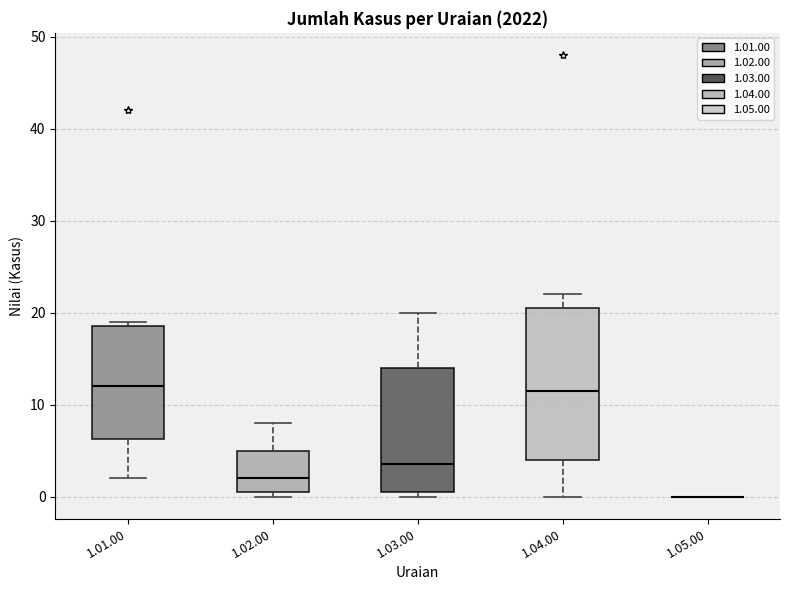

Where does the lower whisker of the box for 1.04.00 end on the y-axis? The values are not printed on the chart, so give them approximately, as read against the axis.

0